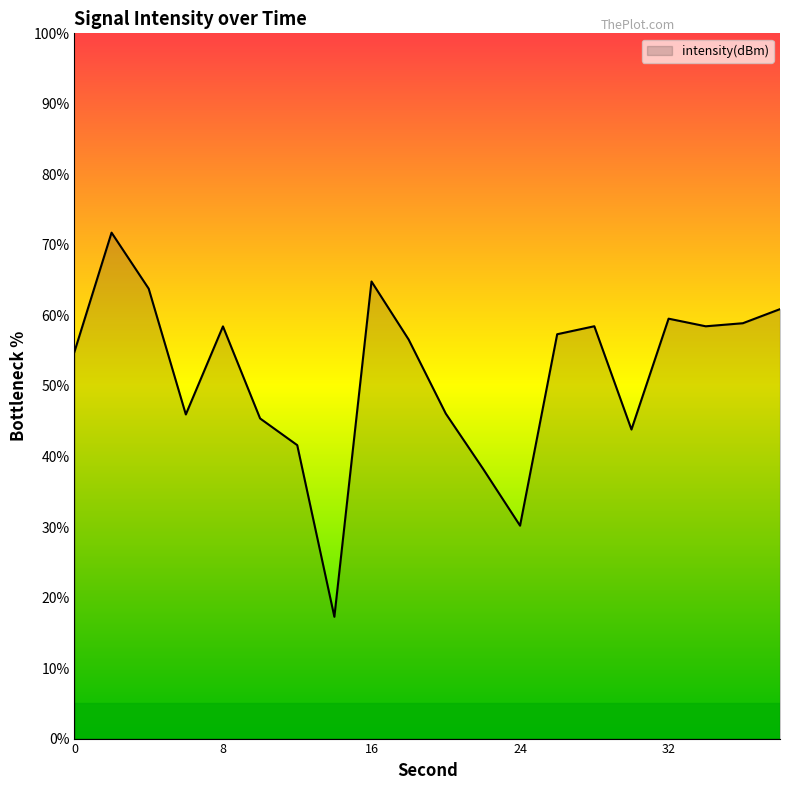

What is the difference between the maximum and minimum values?

54.5